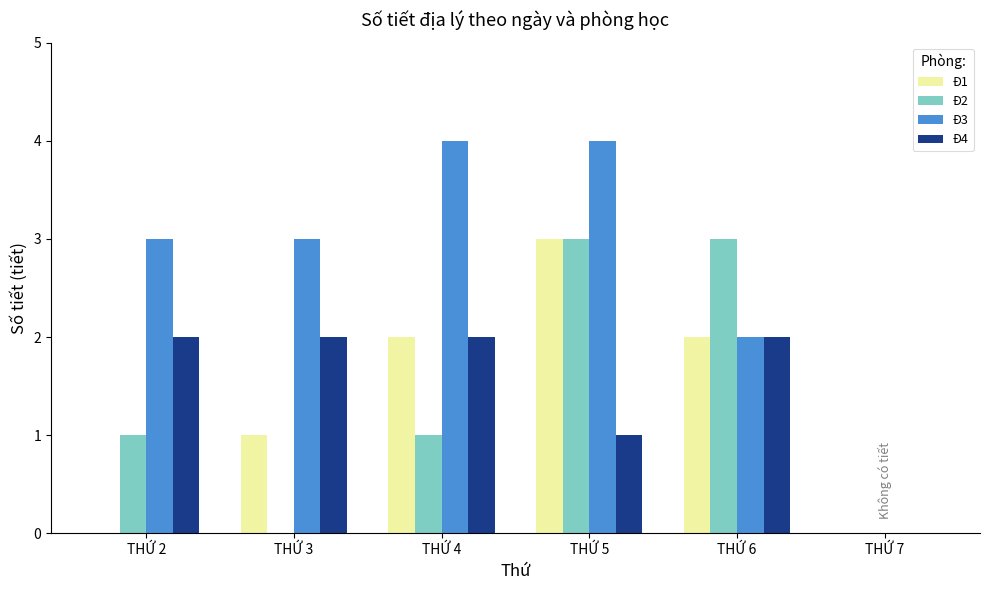

Reading left to right, extract all data points from this chart.

Đ1: 0	1	2	3	2	0
Đ2: 1	0	1	3	3	0
Đ3: 3	3	4	4	2	0
Đ4: 2	2	2	1	2	0